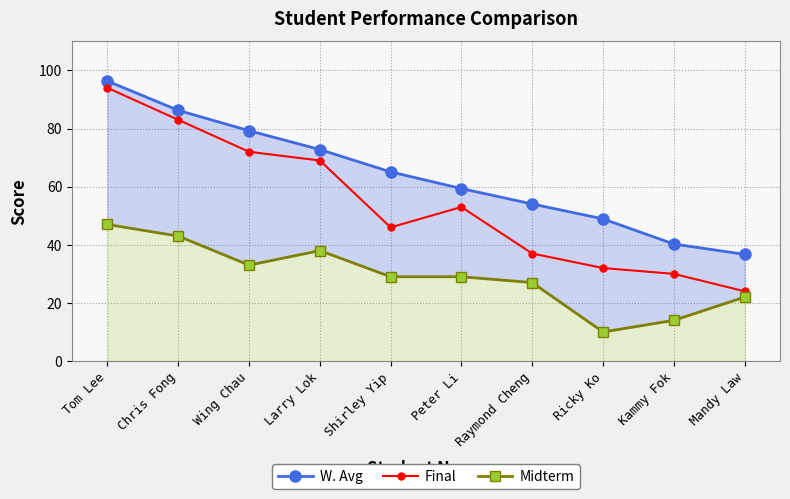

What is the label of the 4th point from the left?

Larry Lok